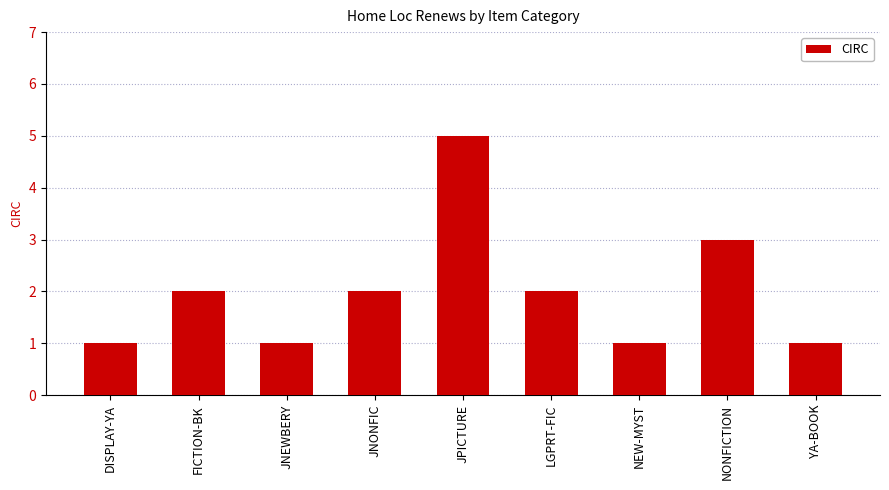

Read the value at NONFICTION.

3